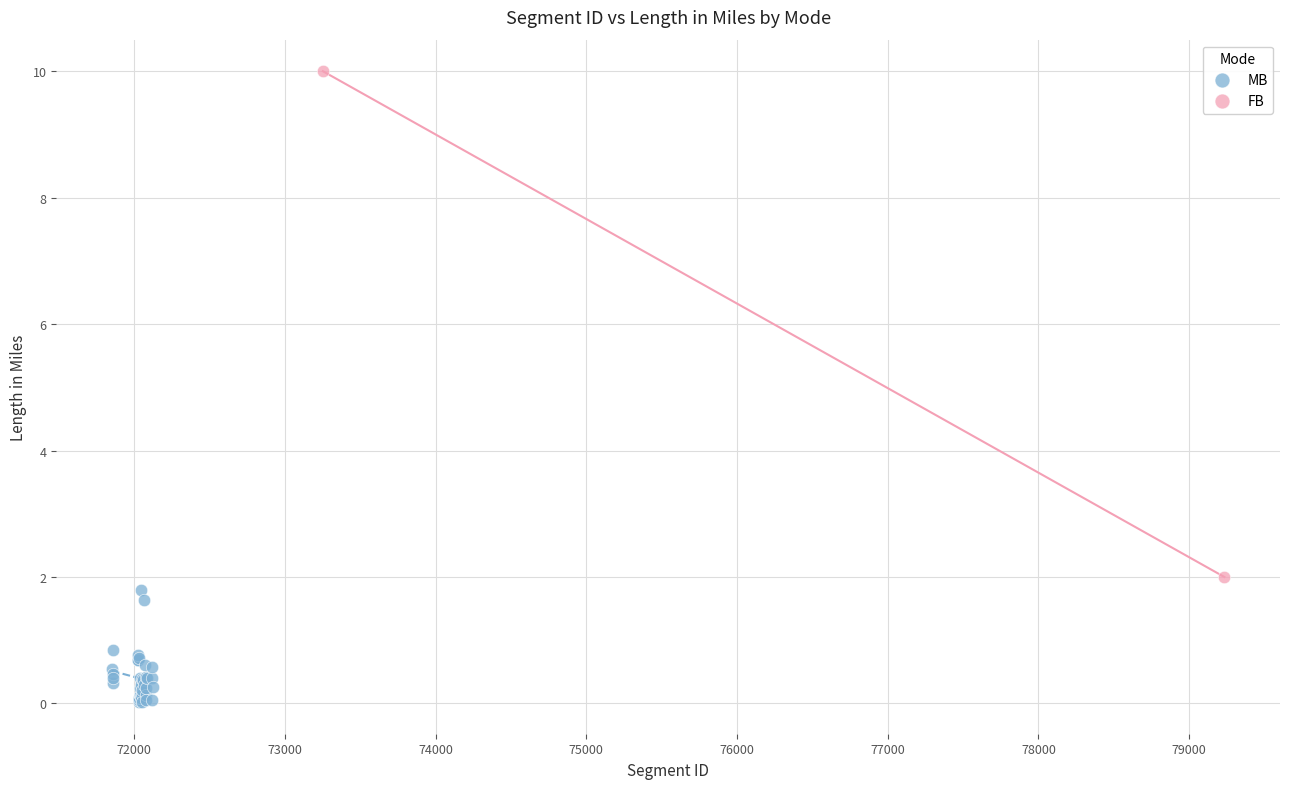

What are all the series names shown in the legend?

MB, FB